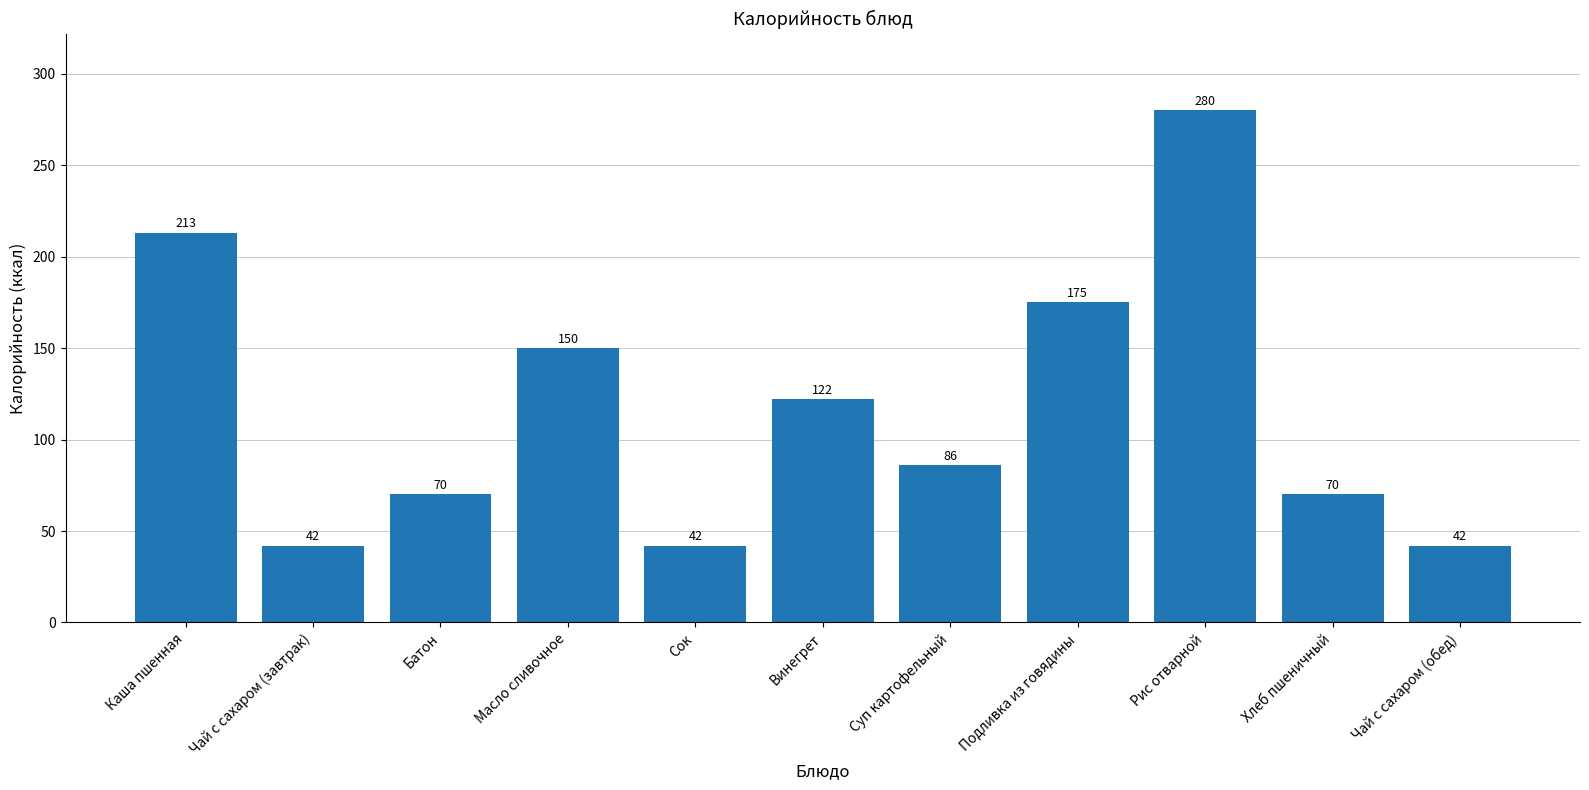

Count the values in the range 42 to 175.

9